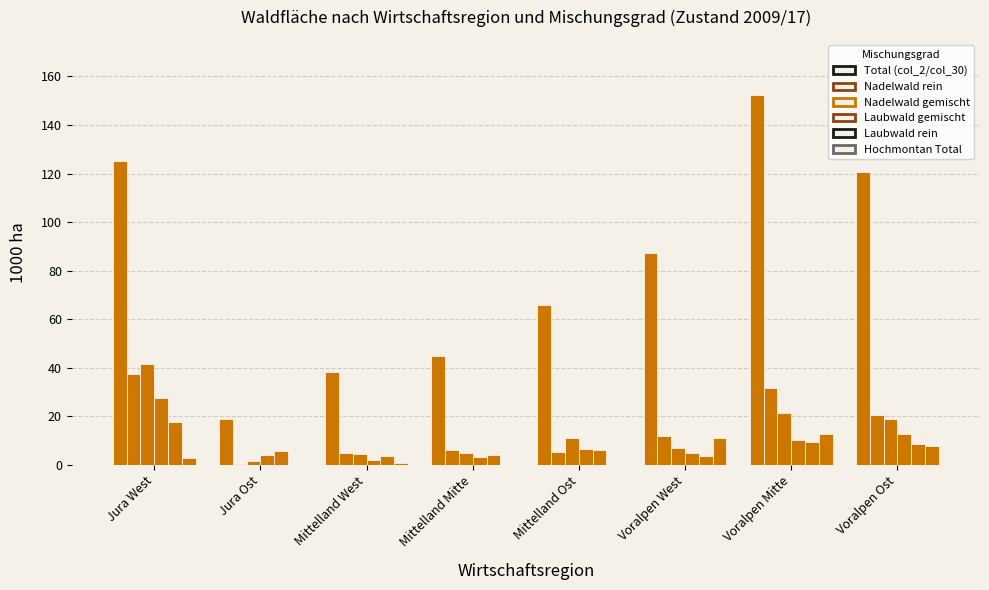

Which has a higher value, Mittelland Mitte or Voralpen Mitte?

Voralpen Mitte